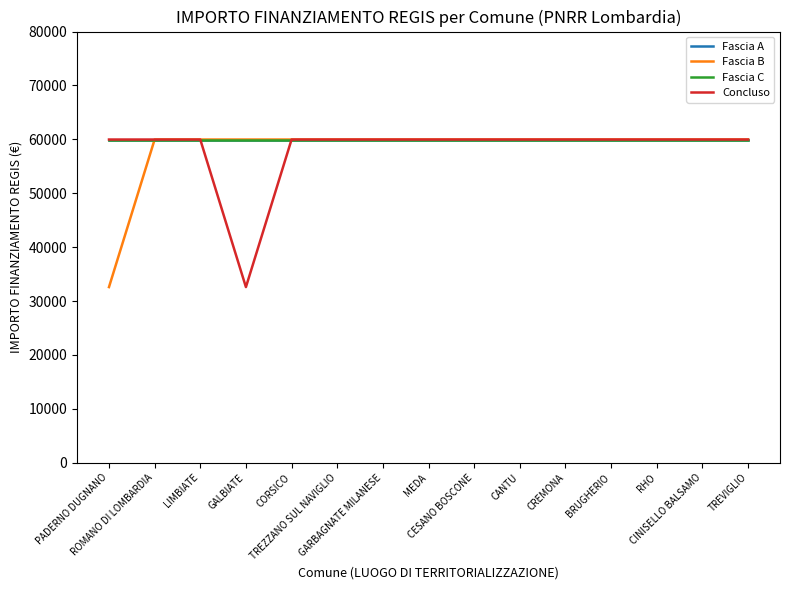

How many lines are shown in the chart?

4